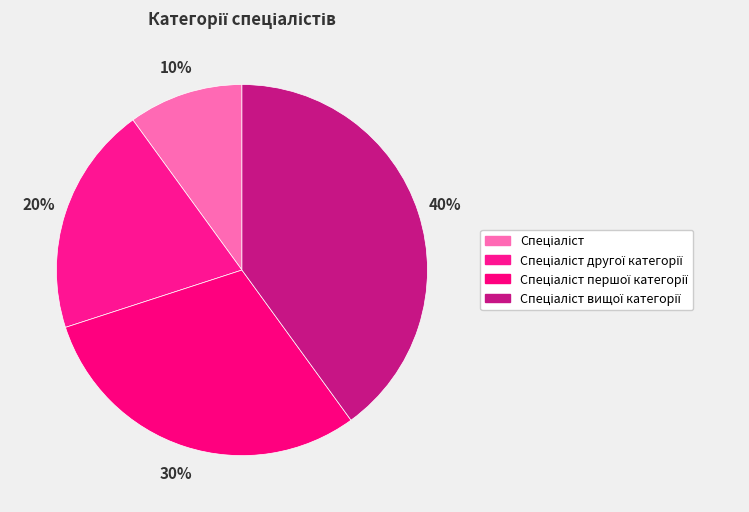

Is it true that Спеціаліст вищої категорії is 40% of the pie?

True